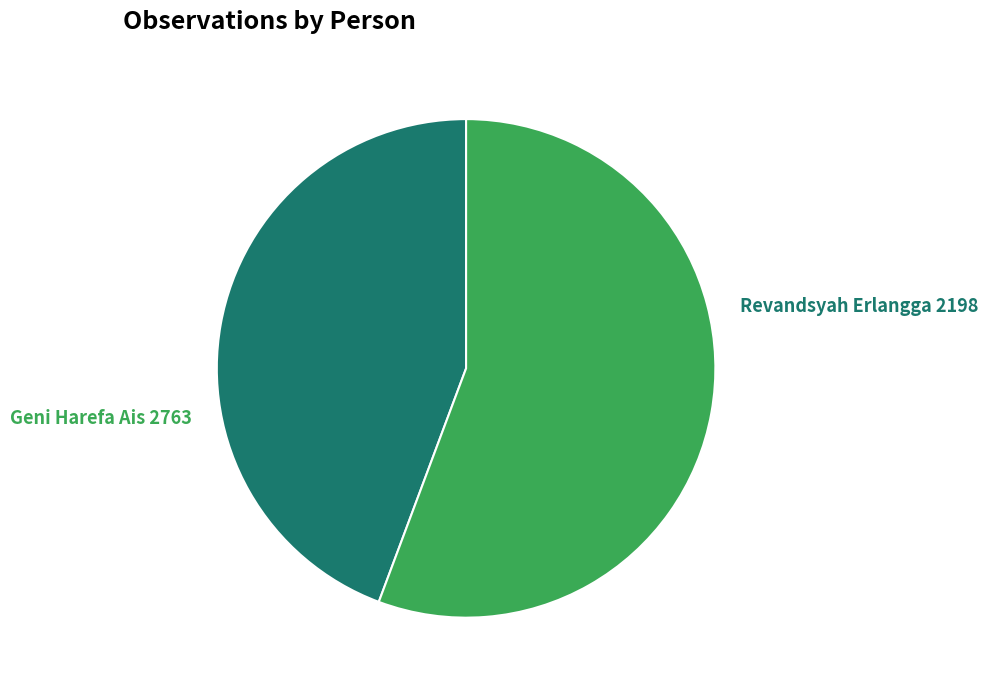

How many slices are in this pie chart?

2